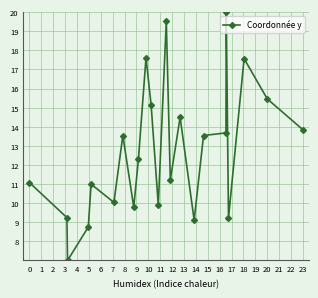

What is the difference between the second highest and second lowest values?

10.8